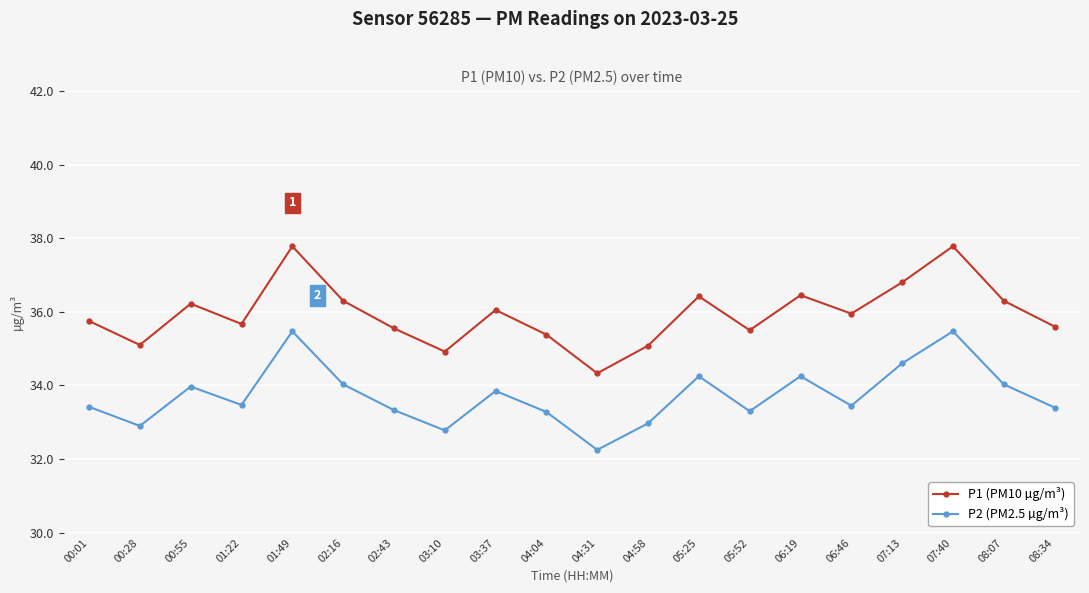

Where is the first local minimum for P1 (PM10 µg/m³)?

00:28